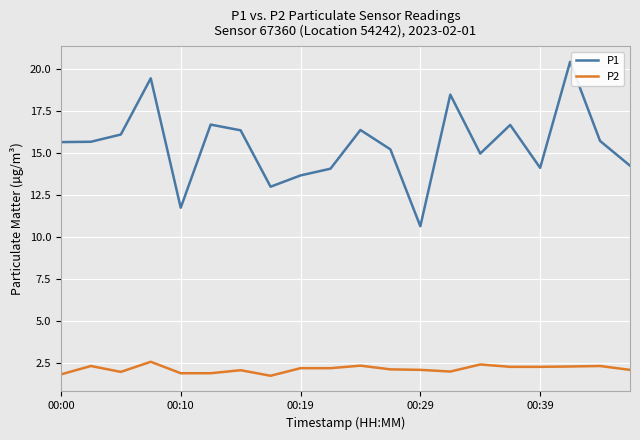

True or false: P2 has more than 0 interior local peaks.

True